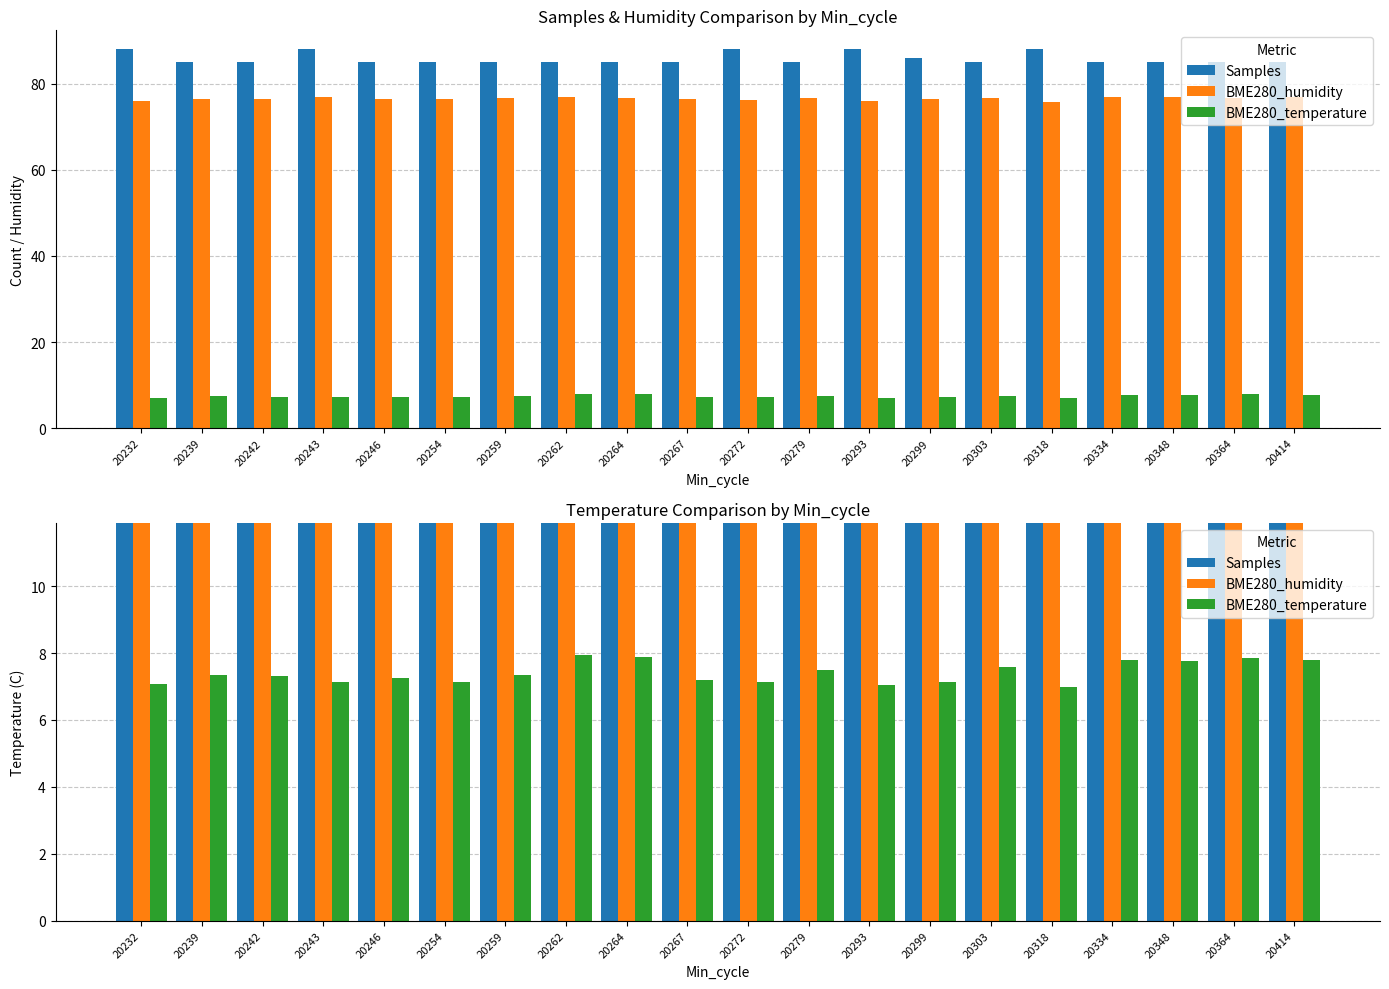

At which category does the chart reach its minimum across all series?

20318